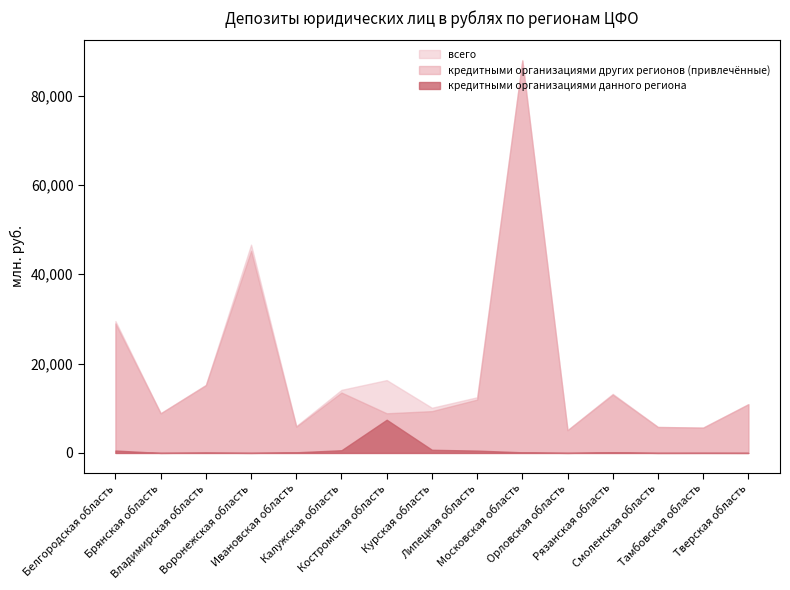

The value of всего at Смоленская область is 5809. True or false?

True